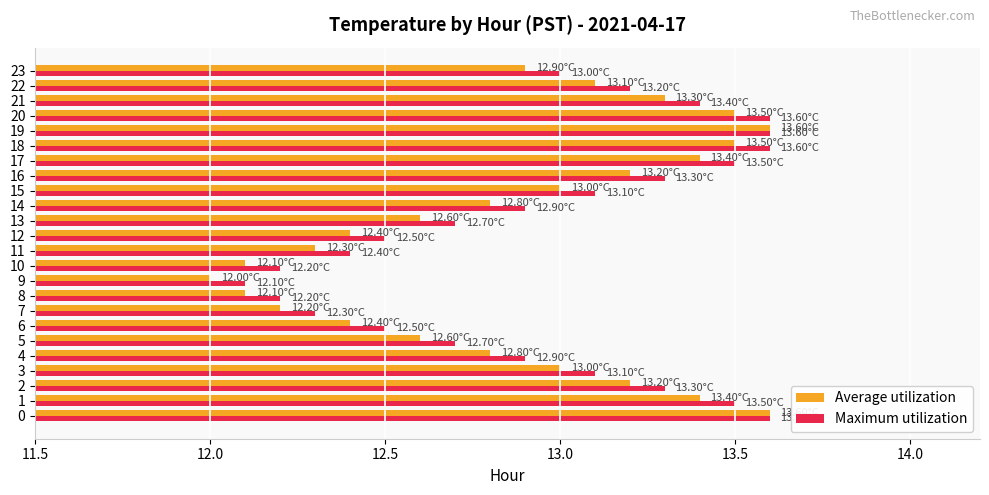

How many distinct data groups are displayed?

2